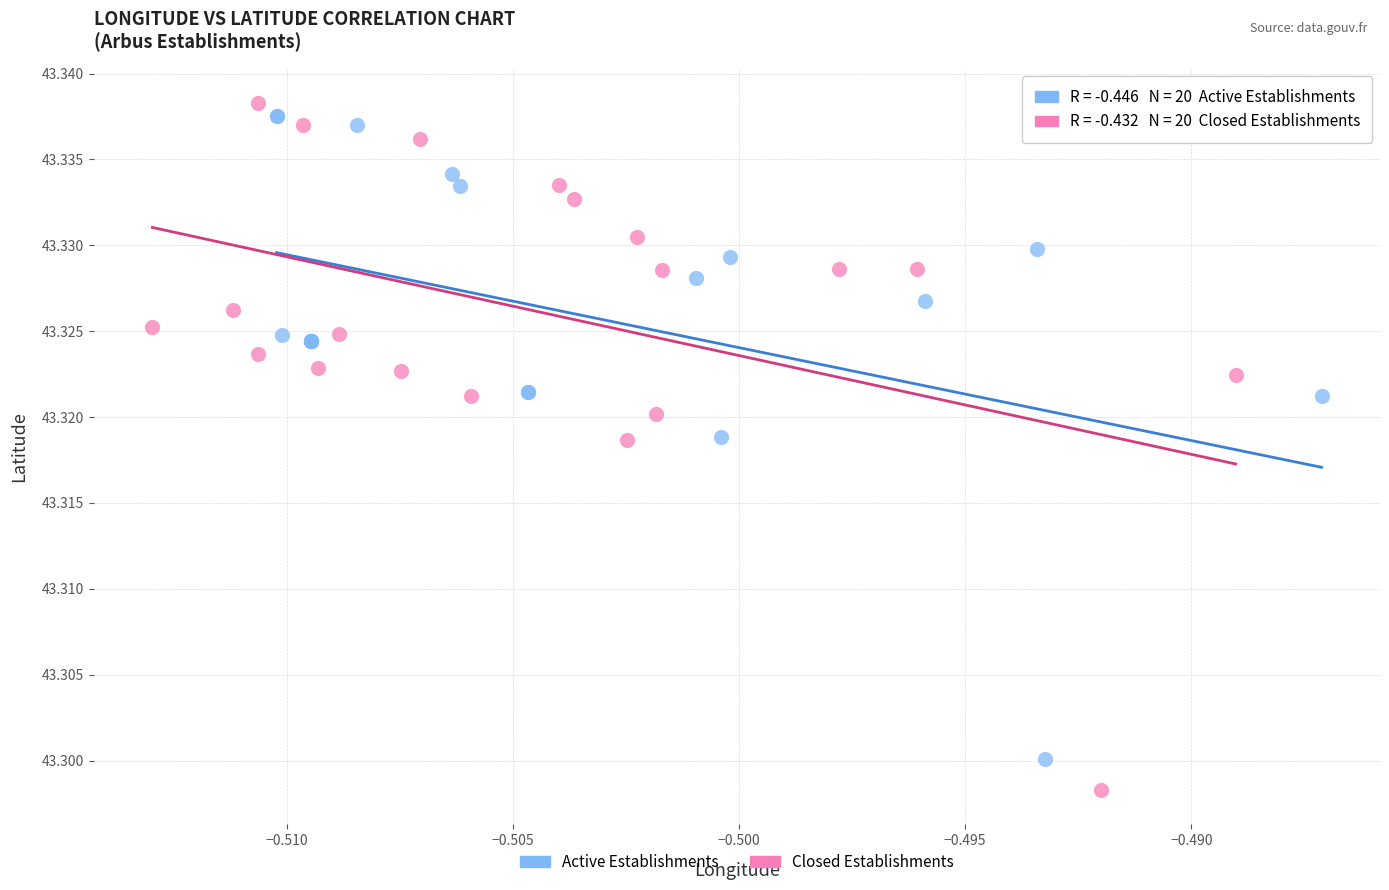

Which series has the largest Y range (max minus min)?

Closed Establishments